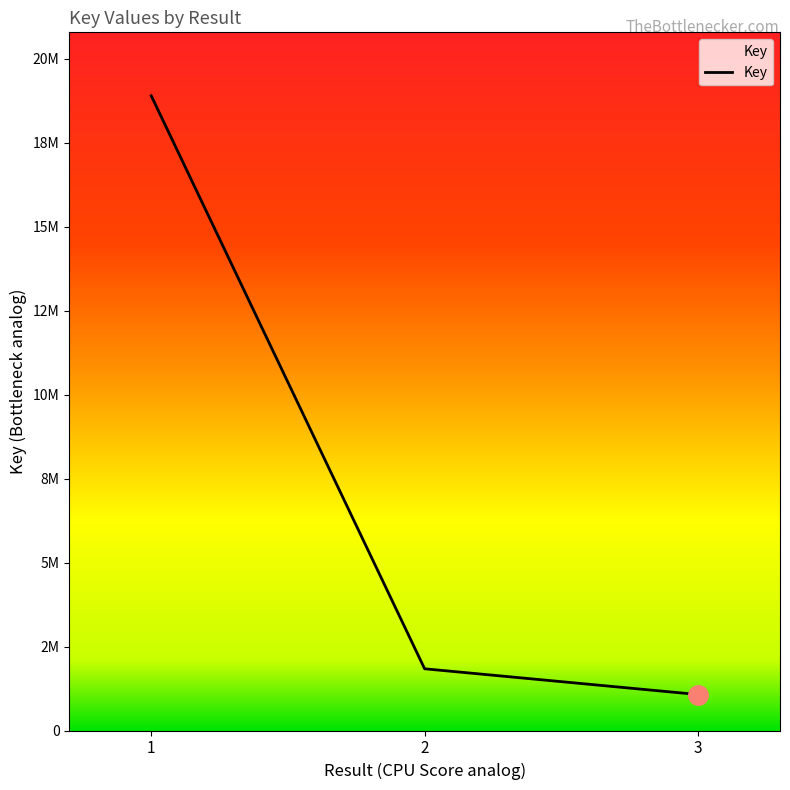

Does the chart have visible grid lines?

No